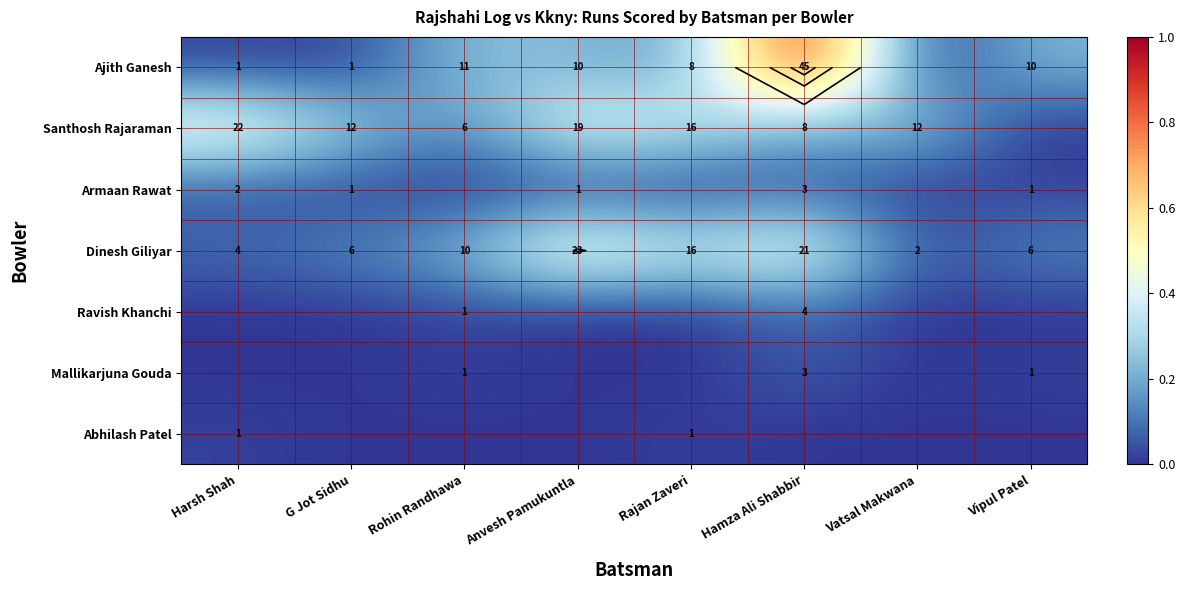

At which label is Ravish Khanchi closest to 0?

Harsh Shah